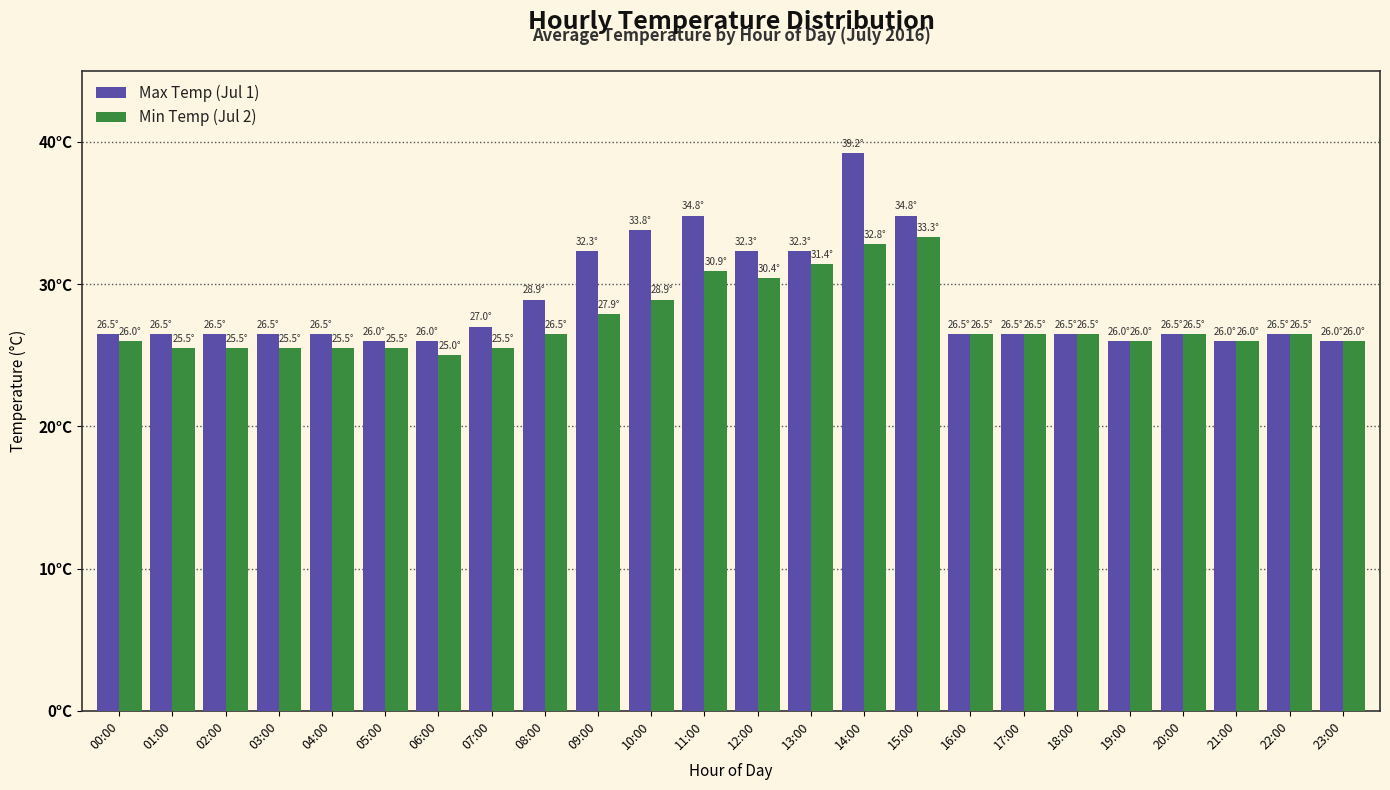

Does the chart contain stacked bars?

No